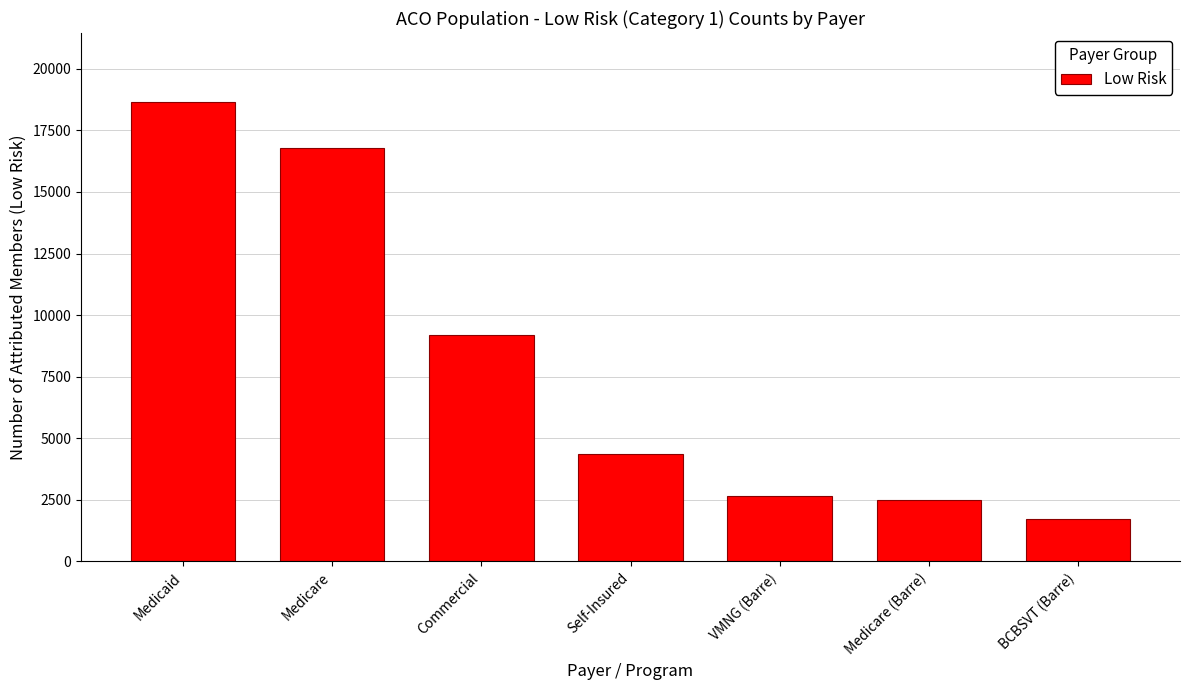

Reading left to right, extract all data points from this chart.

18654	16777	9190	4356	2653	2496	1711